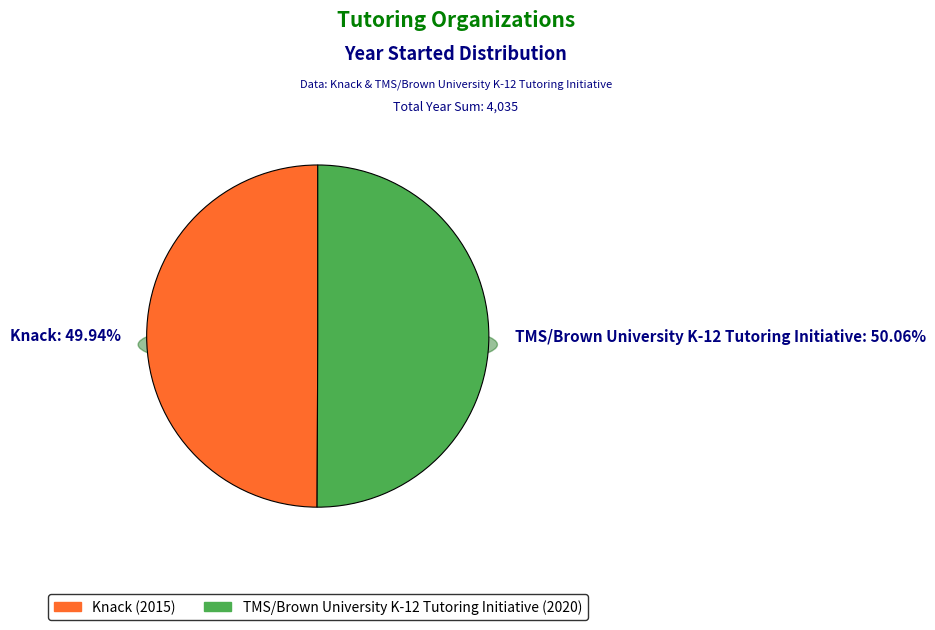

What is the majority slice?

TMS/Brown University K-12 Tutoring Initiative